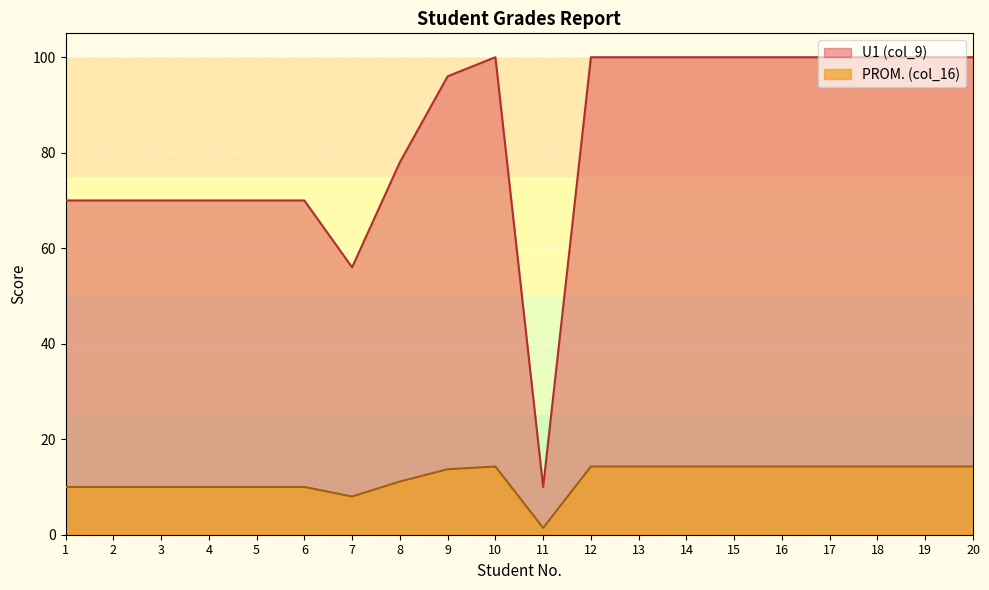

Which series has the largest total across all categories?

U1 (col_9)